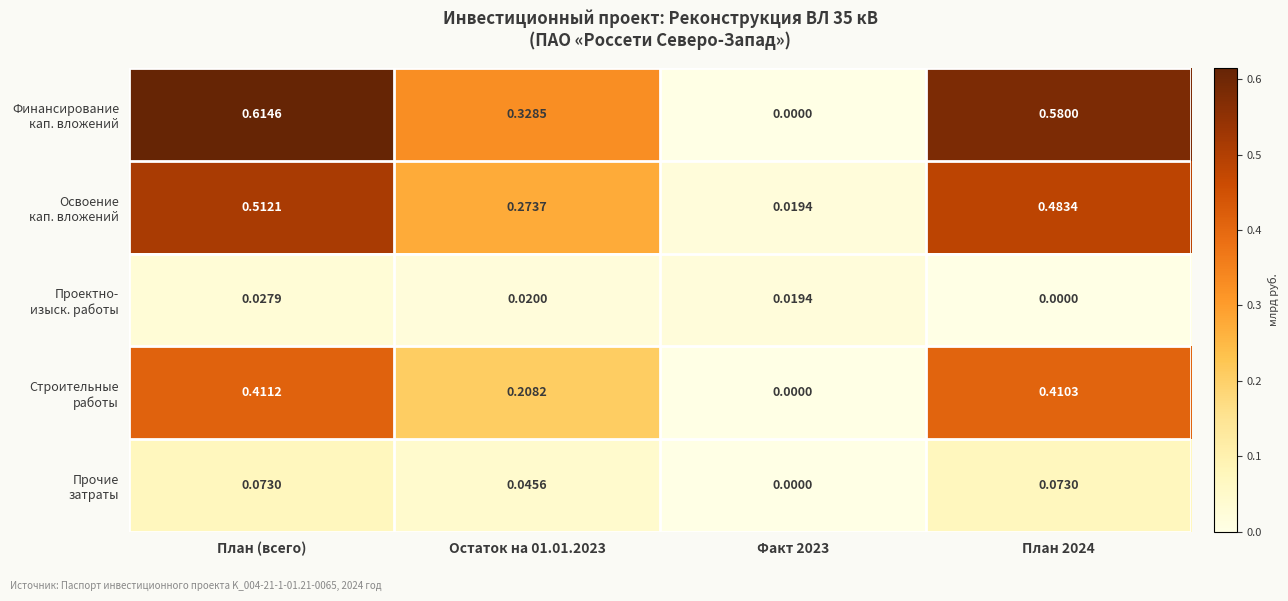

At which category does the chart reach its peak across all series?

План (всего)